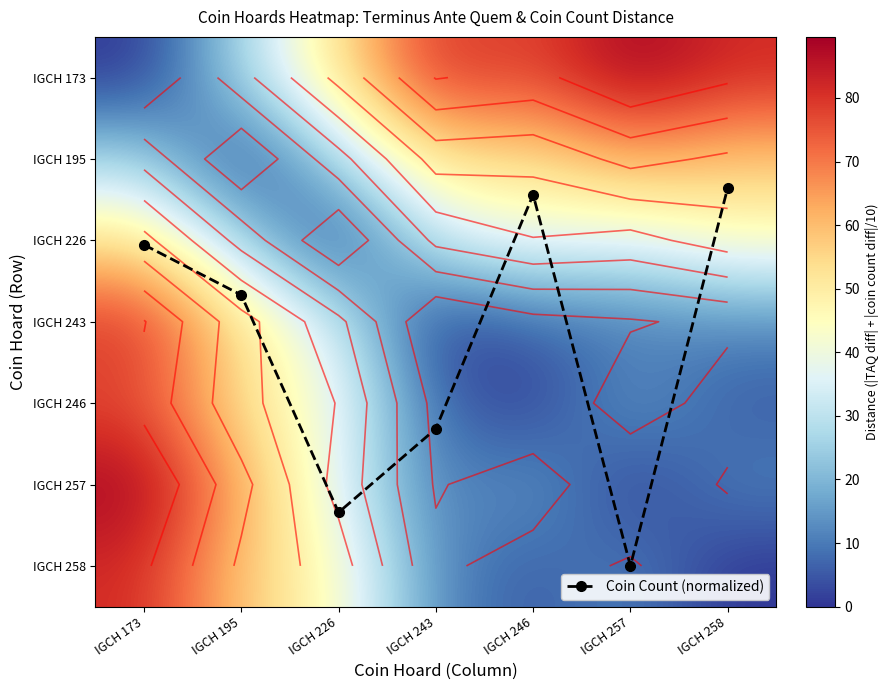

At which label does IGCH 258 reach its minimum?

IGCH 258